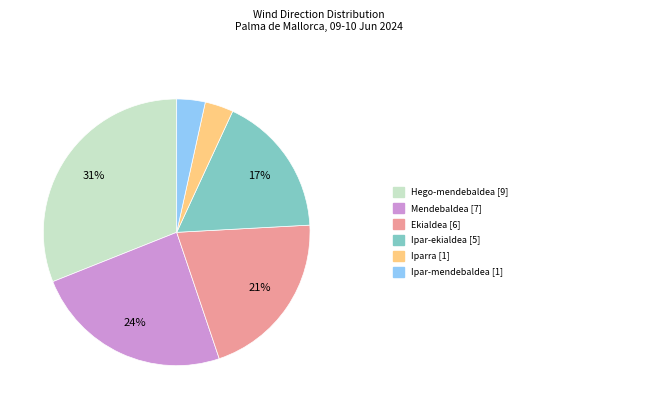

To the nearest percent, what is the difference between the largest and smallest slice percentages?

28%